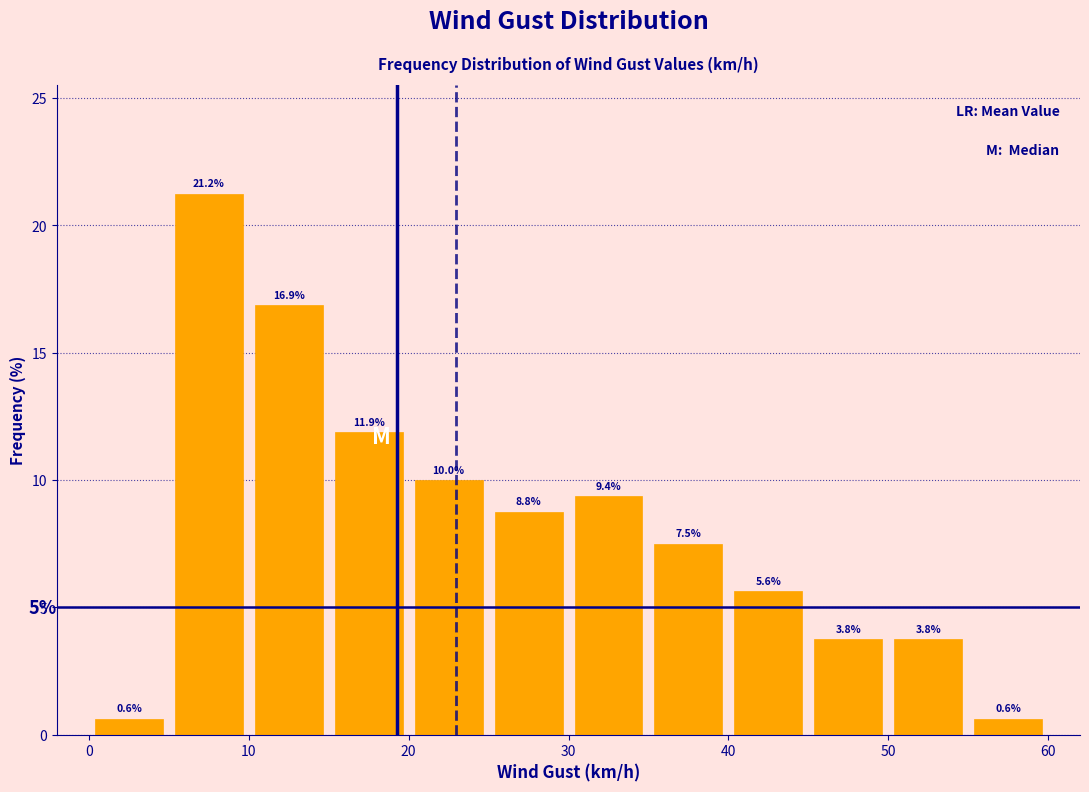

Reading left to right, list every bar in this chart as the range it spans on the x-axis followed by its height.

0 to 5: 0.6
5 to 10: 21.2
10 to 15: 16.9
15 to 20: 11.9
20 to 25: 10.0
25 to 30: 8.8
30 to 35: 9.4
35 to 40: 7.5
40 to 45: 5.6
45 to 50: 3.8
50 to 55: 3.8
55 to 60: 0.6